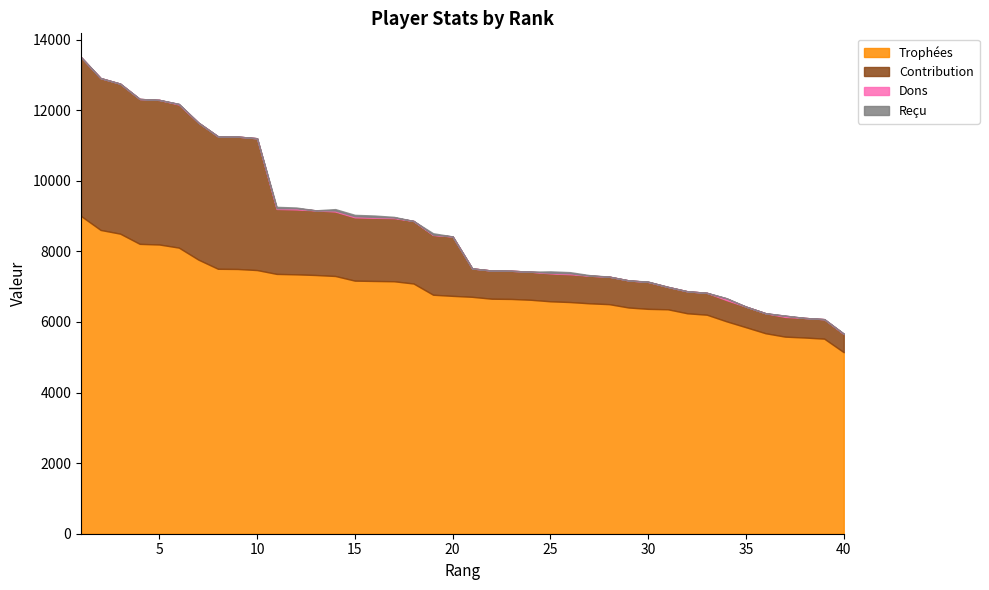

True or false: Trophées and Reçu cross at least once.

False